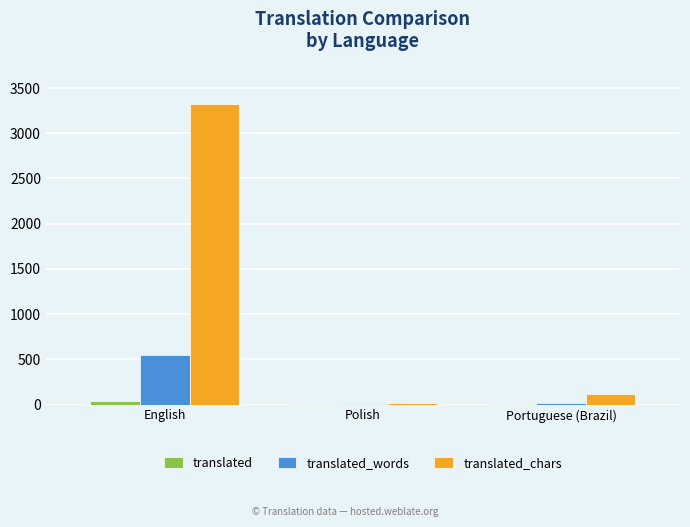

Are the bars horizontal?

No